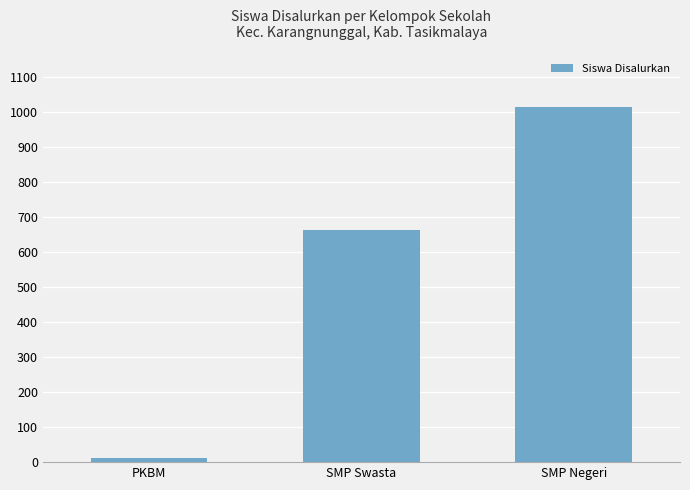

What is the approximate value at SMP Swasta, to the nearest 100?

700